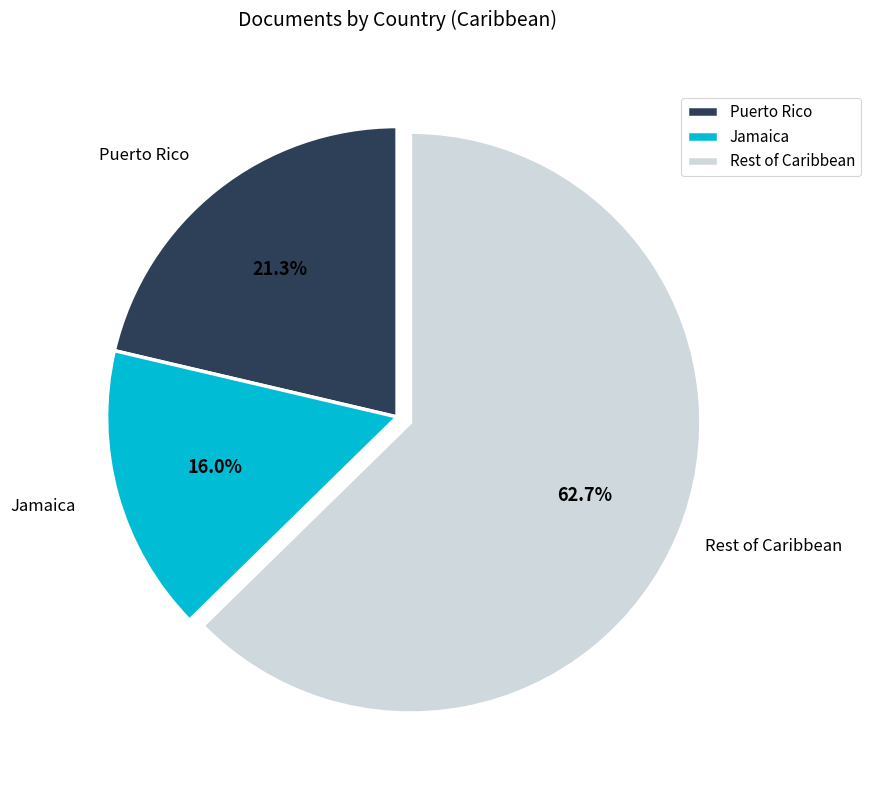

Between Puerto Rico and Rest of Caribbean, which is larger?

Rest of Caribbean